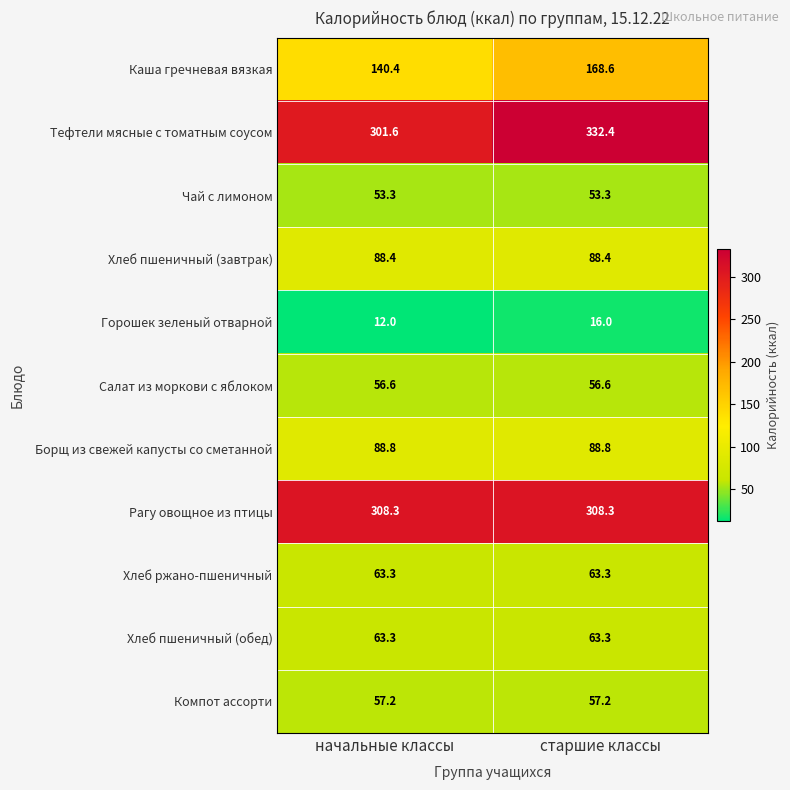

What is the average value of the Рагу овощное из птицы series?

308.3